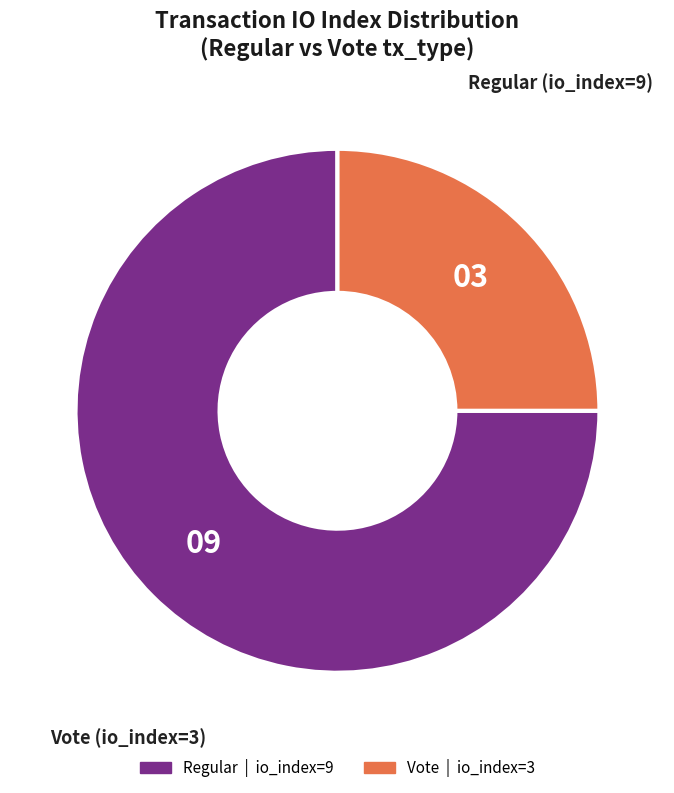

Is there any slice that represents more than half of the pie?

Yes